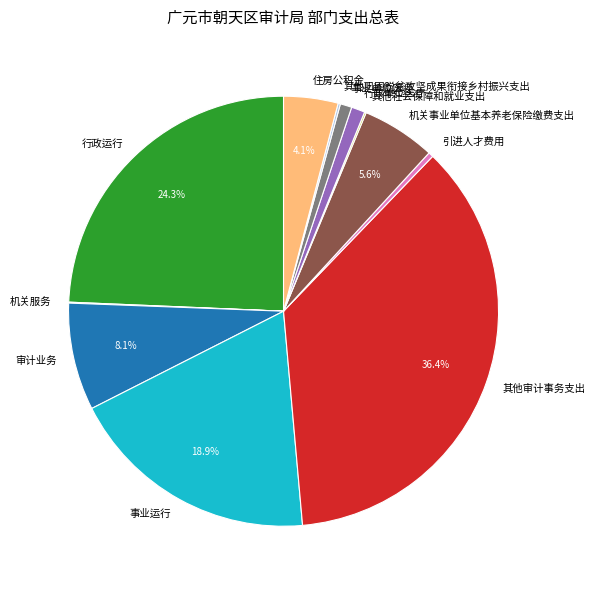

Does 审计业务 account for over 50% of the chart?

No